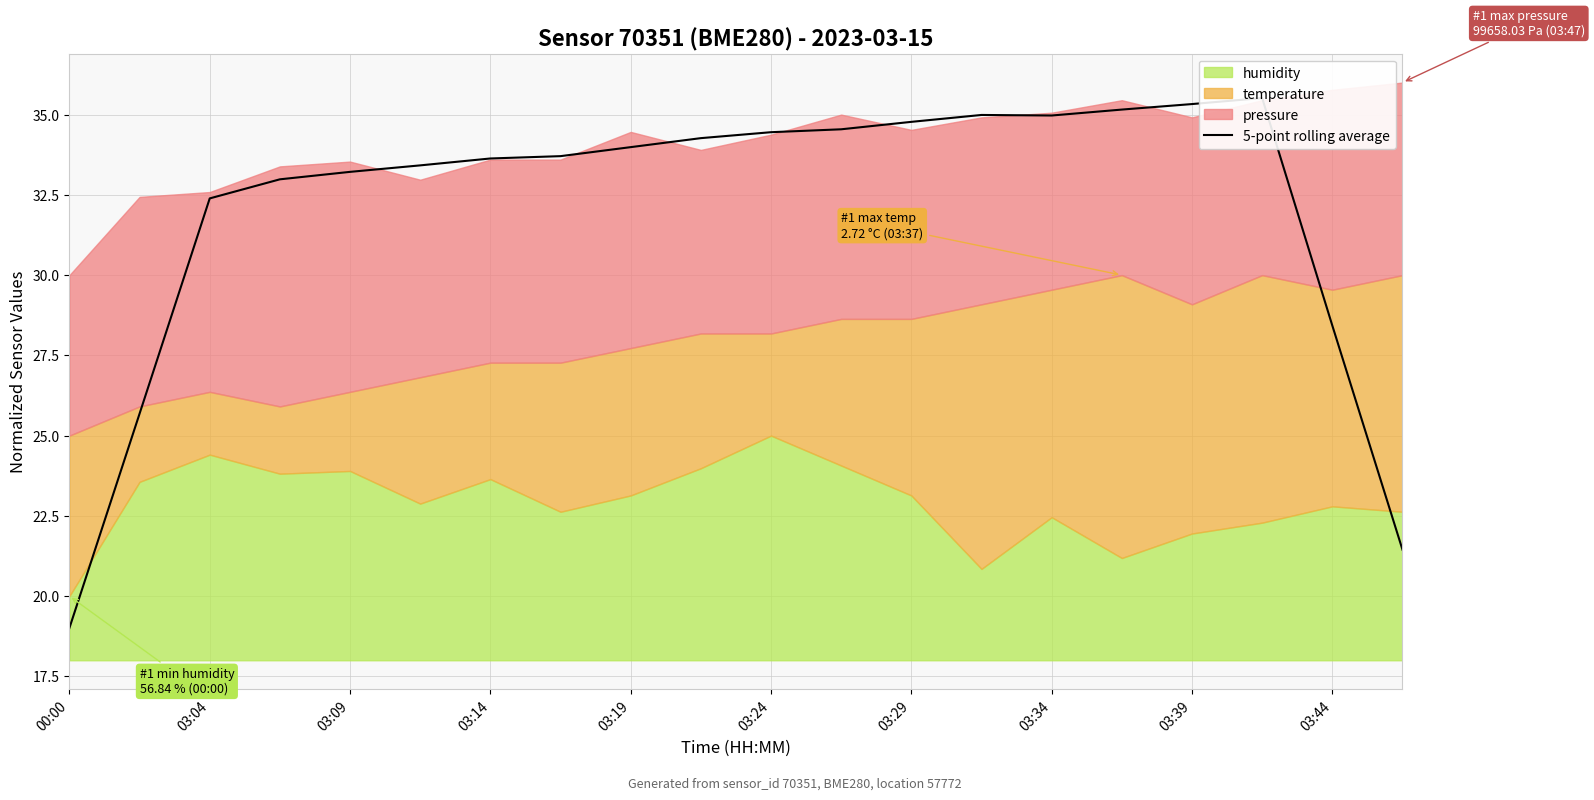

How many lines are shown in the chart?

1